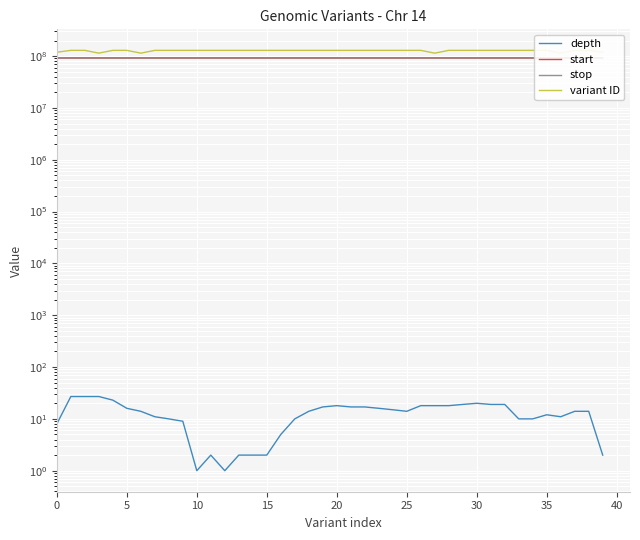

Between 14 and 11, which is larger?

14